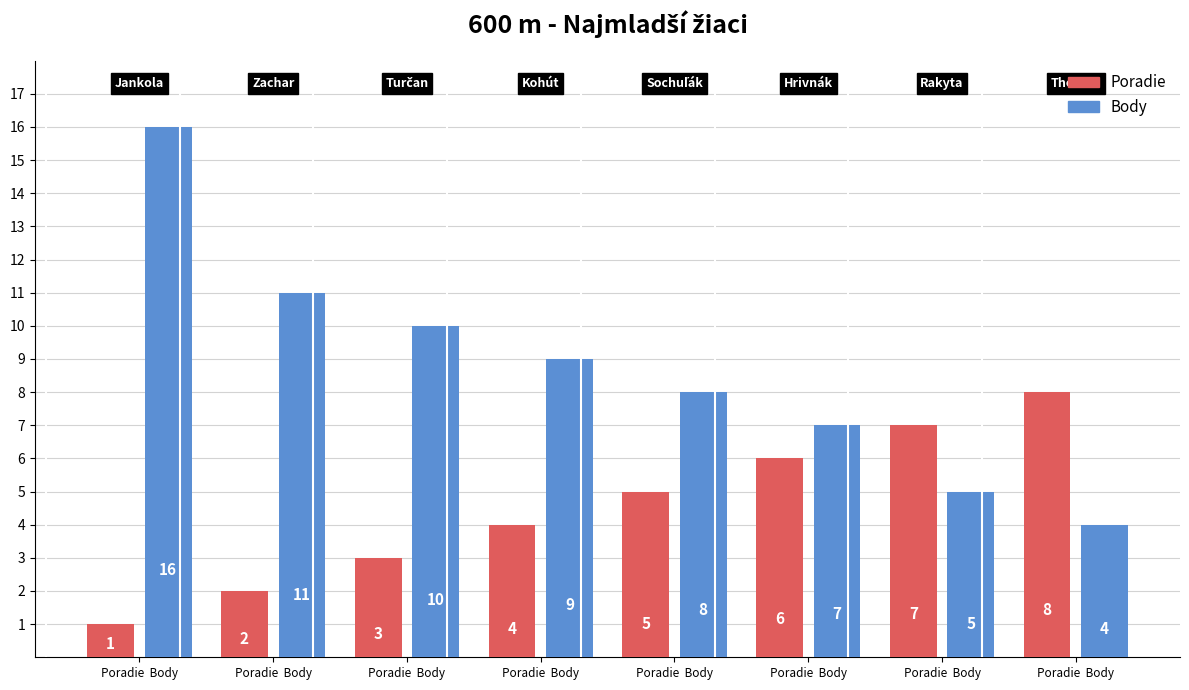

Which series changed the most between Poradie  Body and Poradie  Body?

Body